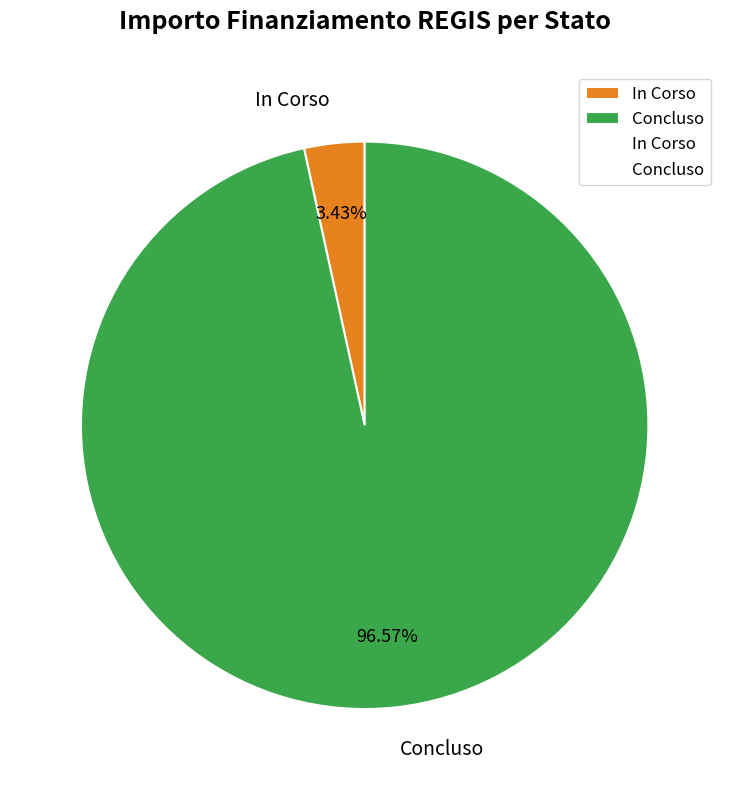

Which slice is the largest?

Concluso